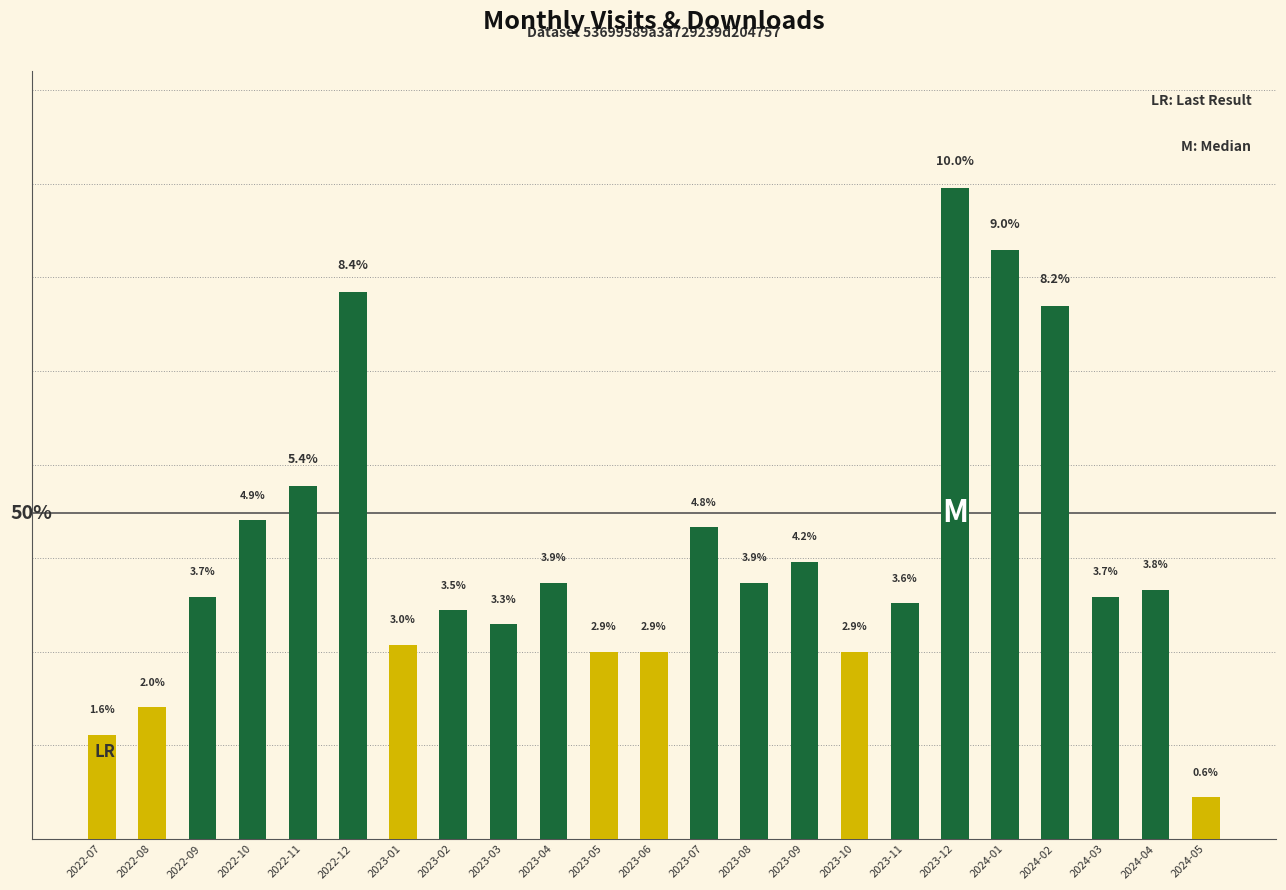

Between 2022-12 and 2022-09, which is larger?

2022-12